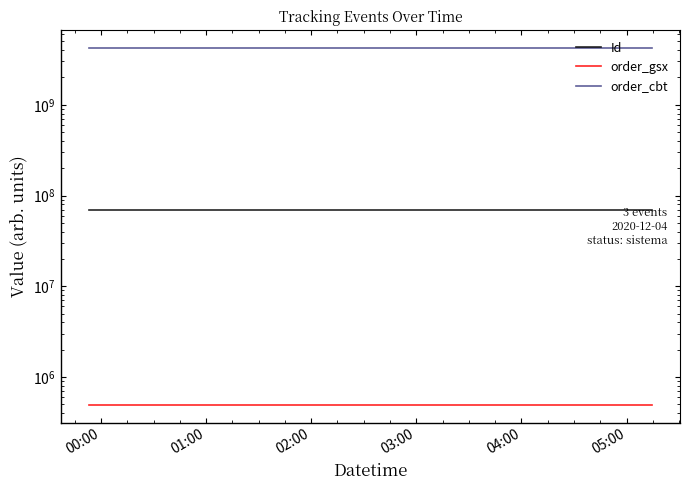

Does the chart display data point markers on the line(s)?

No